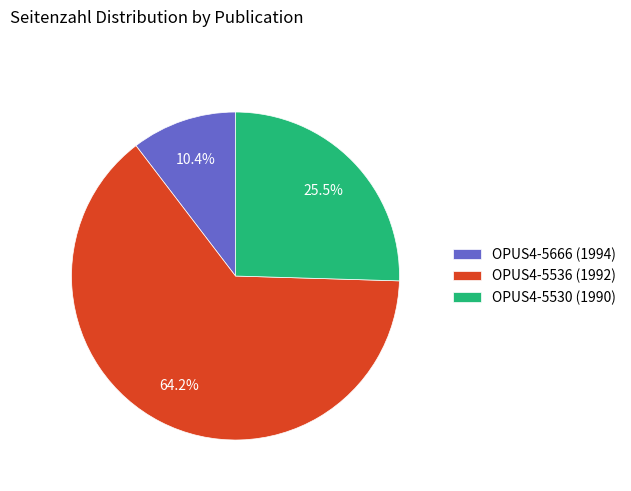

Which category has the biggest portion of the pie?

OPUS4-5536 (1992)